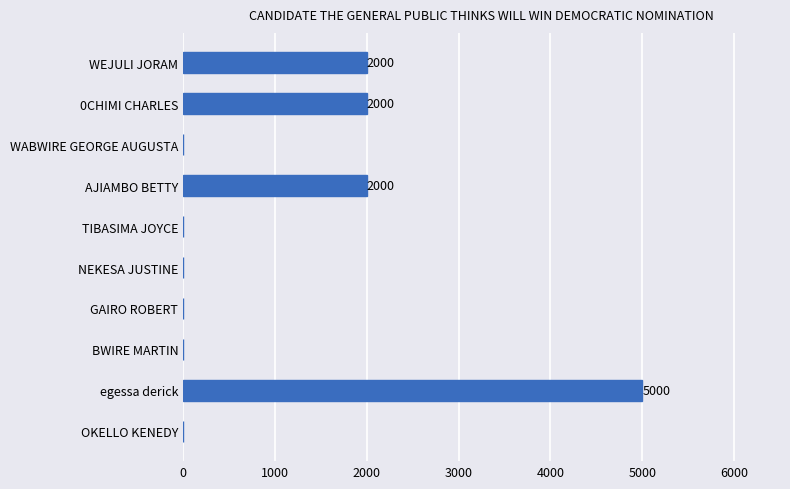

How many distinct data groups are displayed?

1